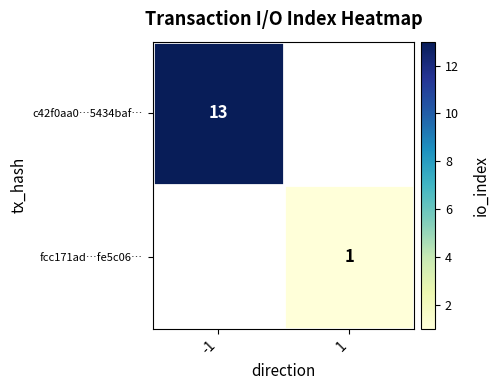

At which category does the chart reach its peak across all series?

-1